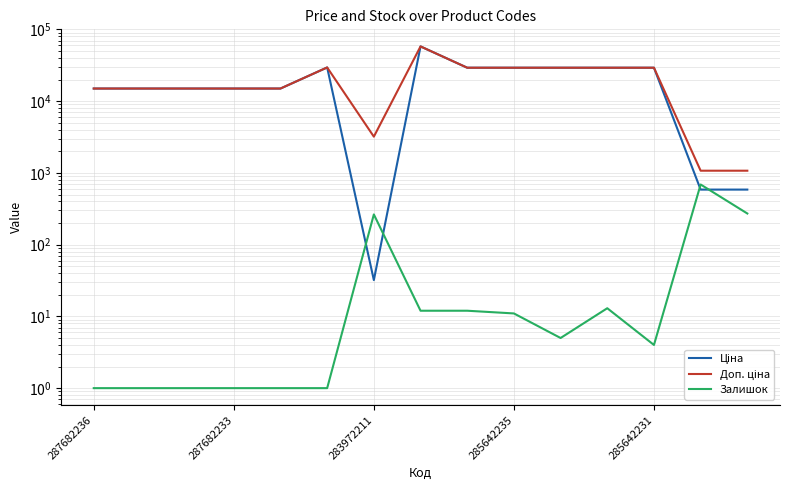

Is it true that Доп. ціна equals 22015.6 at 283972211?

False